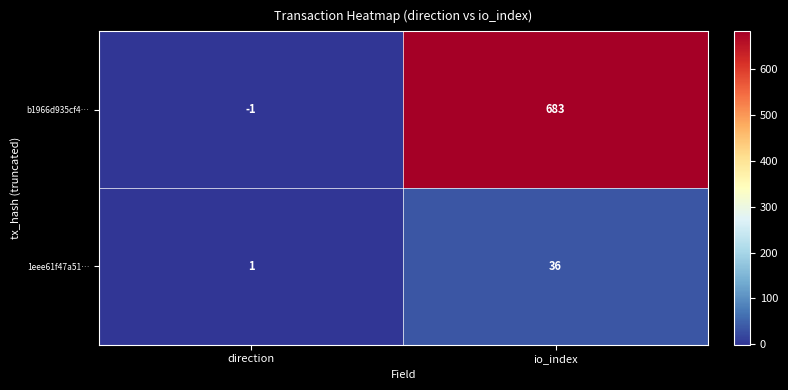

Which series has the largest total across all categories?

b1966d935cf4…